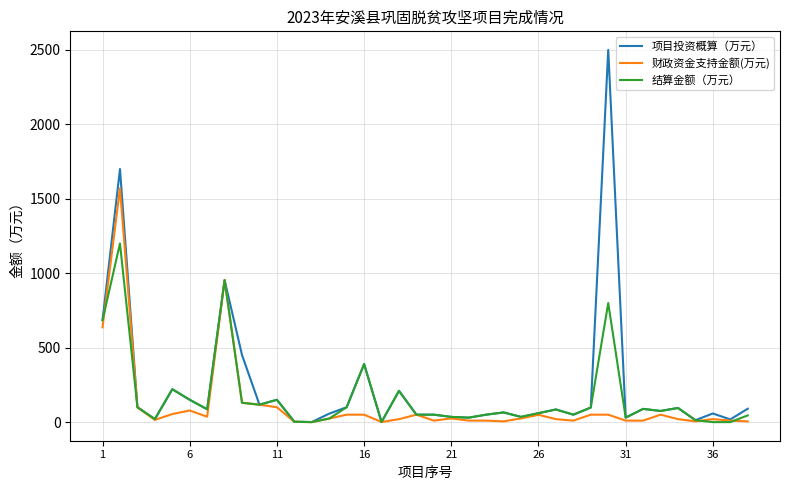

What is the highest value of the 项目投资概算（万元） series?

2500.0